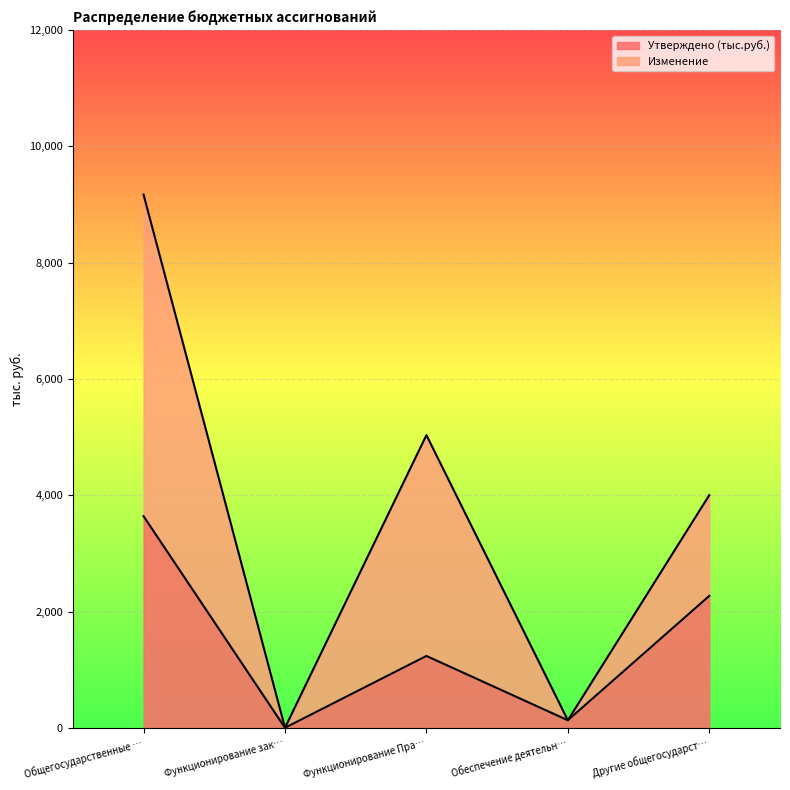

What is the greatest value displayed?

3641.1